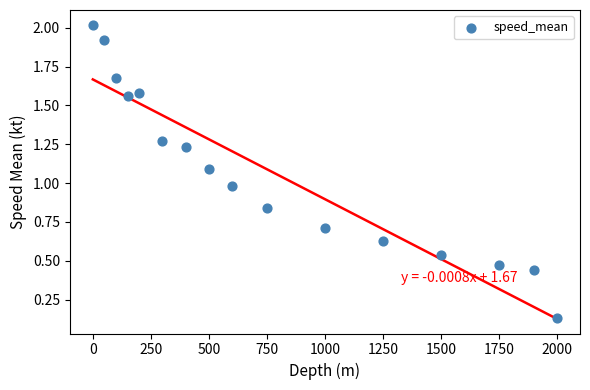

What is the range of X values (max minus min)?

2000.0